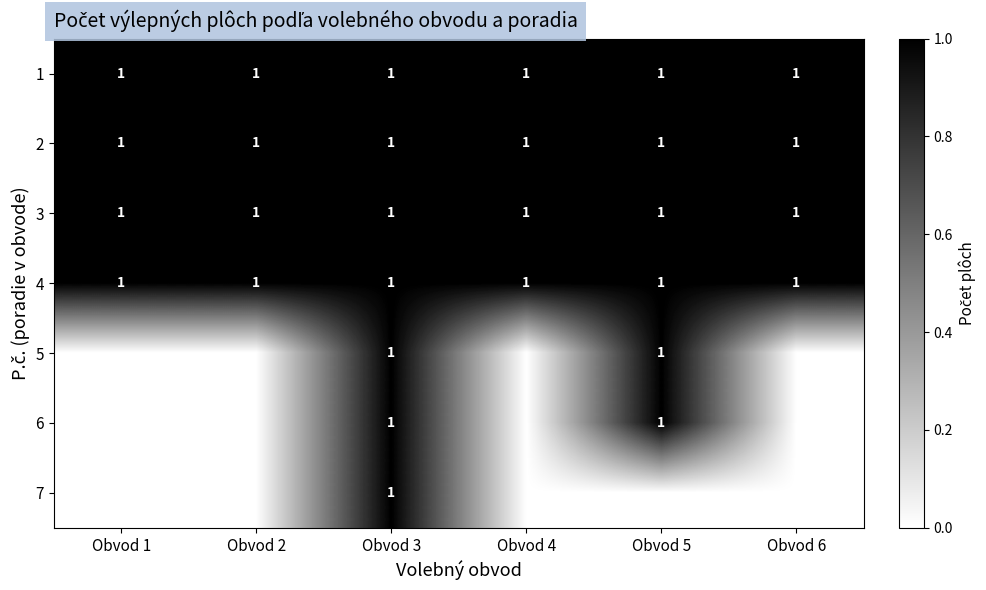

The 4 series shows 1 at Obvod 2. True or false?

True